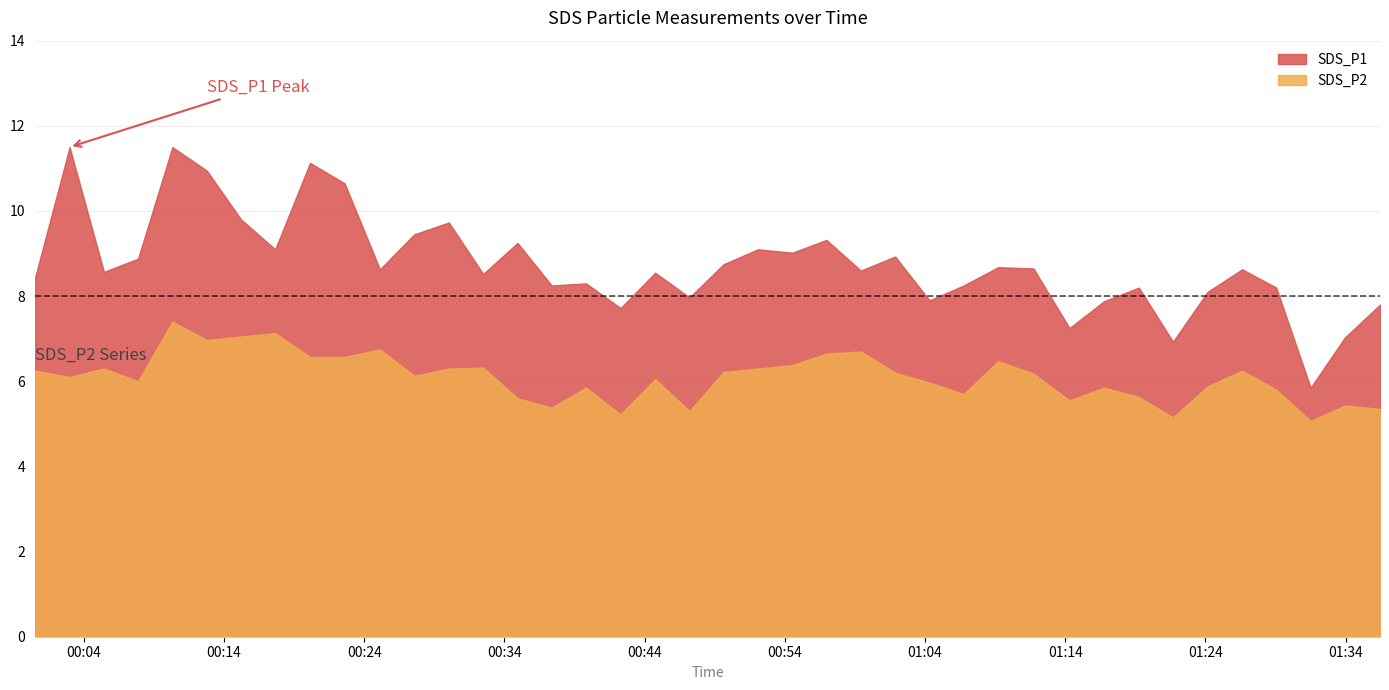

Is it true that SDS_P2 equals 5.6 at 2021/01/07 00:34:56?

True